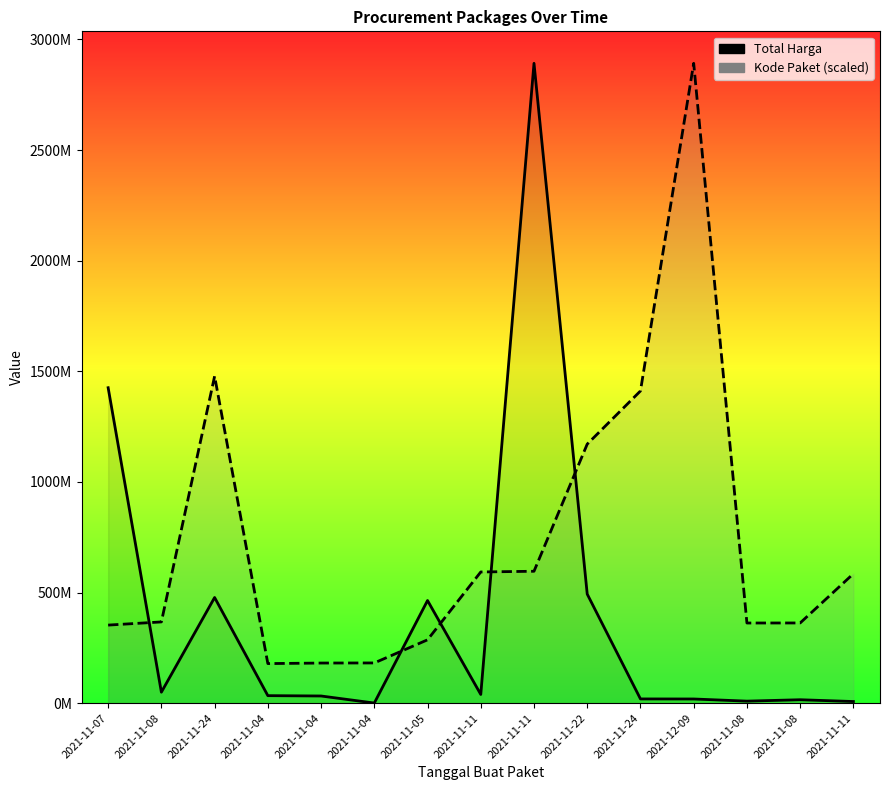

Where is the first local maximum for Kode Paket (scaled)?

2021-11-24